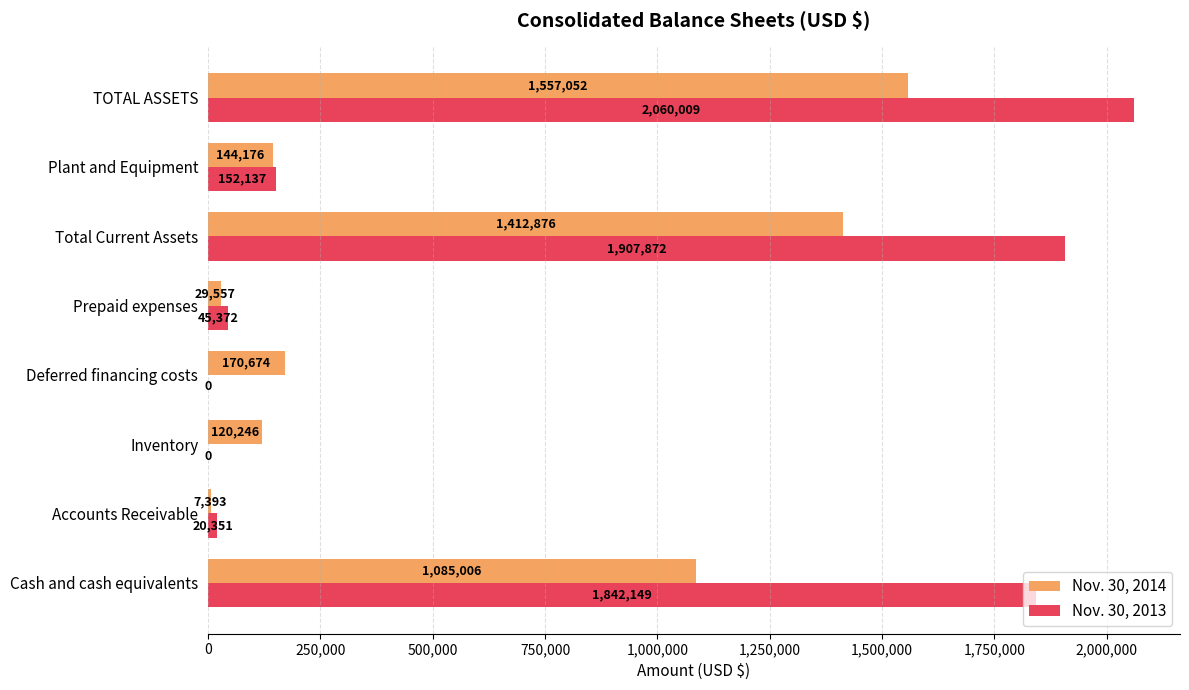

What is the maximum value shown in the chart?

2060009